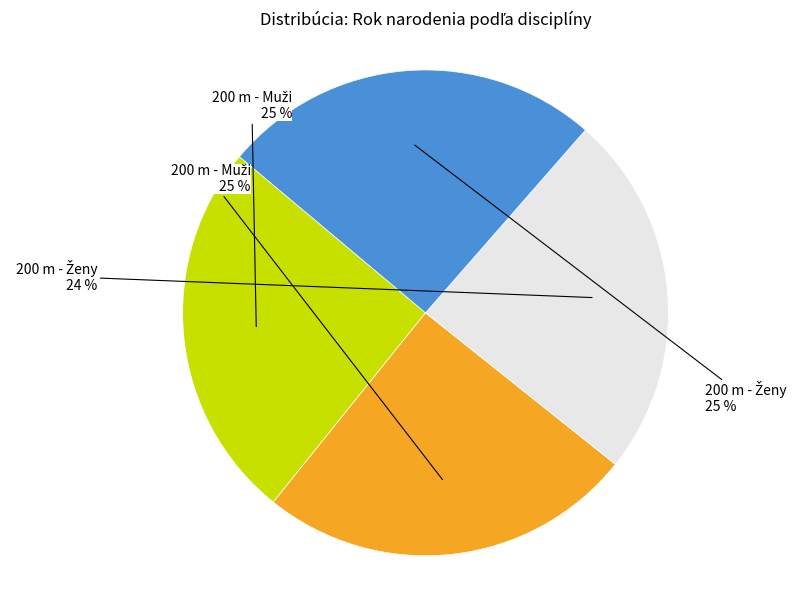

To the nearest percent, what is the difference between the largest and smallest slice percentages?

1%